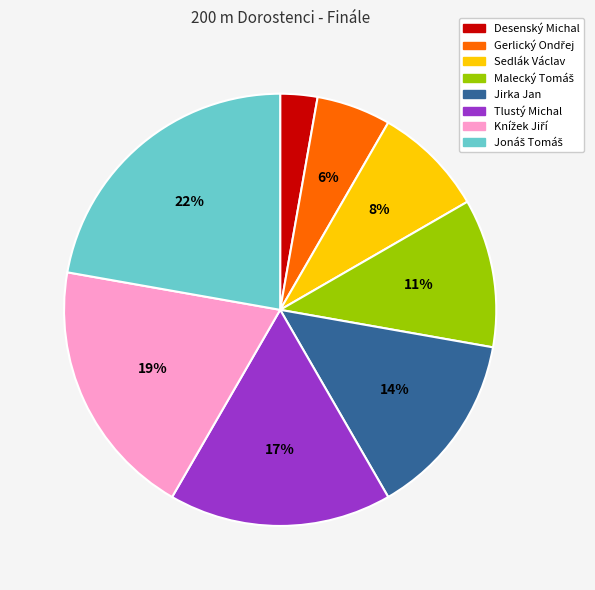

True or false: Jirka Jan accounts for 14% of the total.

True